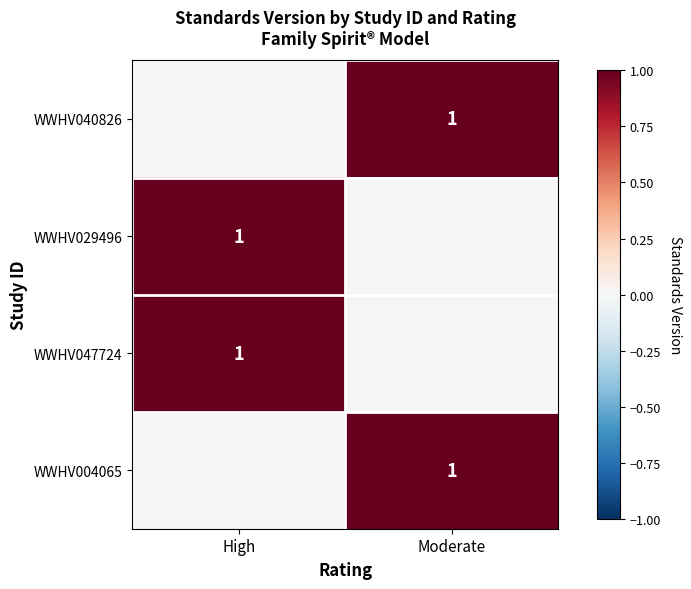

What is the approximate value of WWHV047724 at High?

1.0